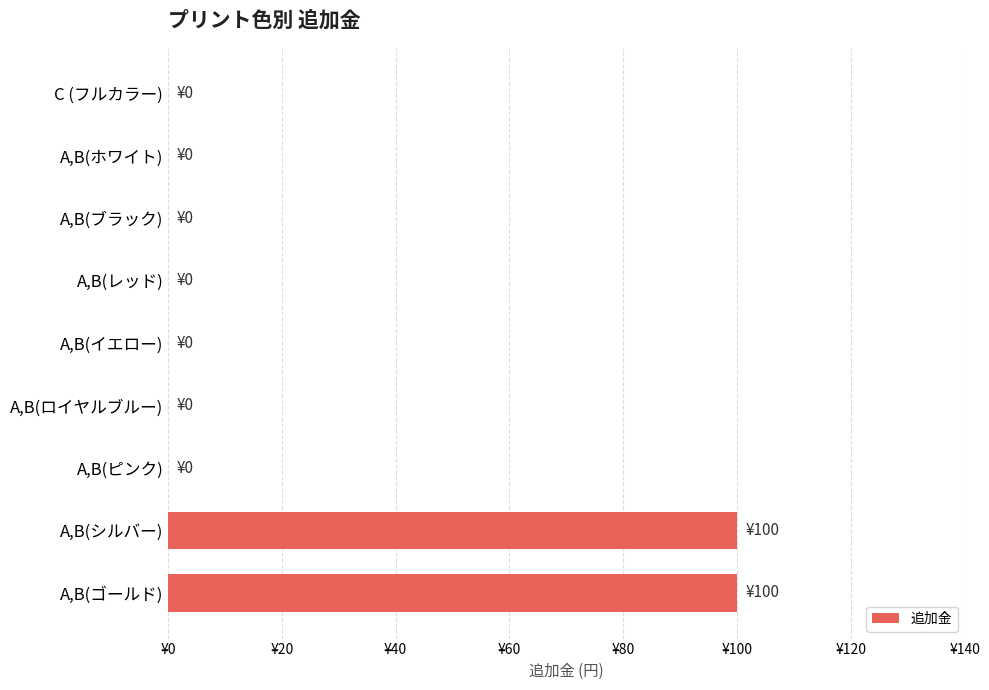

Are the bars horizontal?

Yes